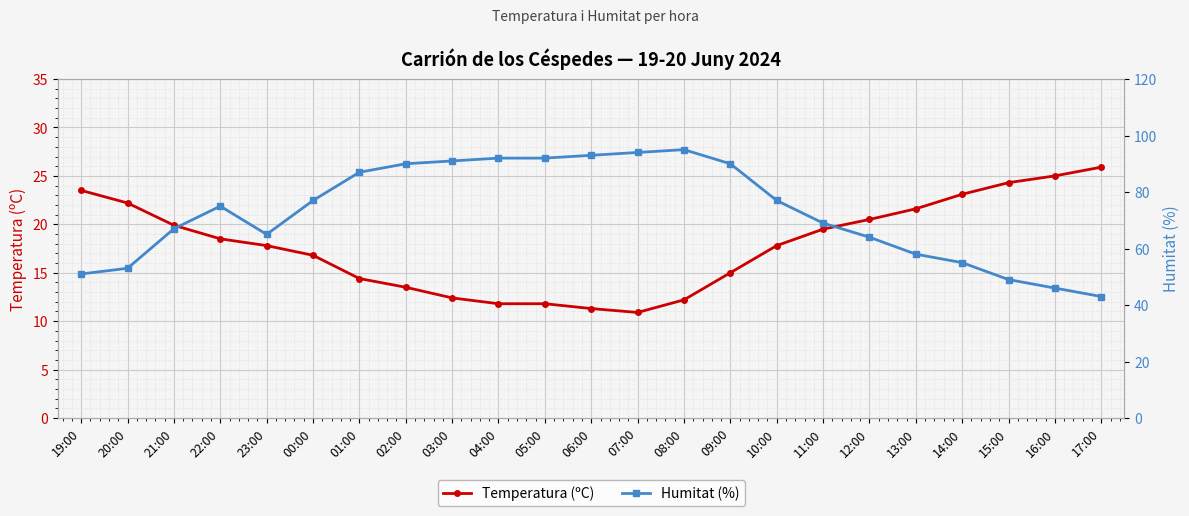

Which category has the lowest value across all series?

07:00